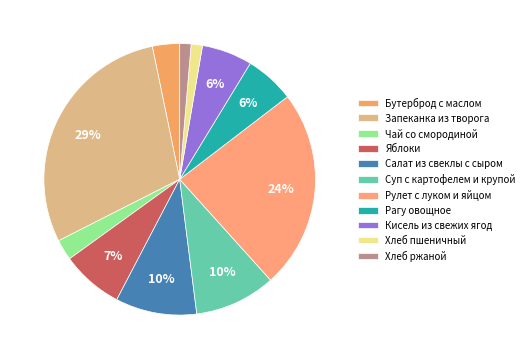

Is there any slice that represents more than half of the pie?

No